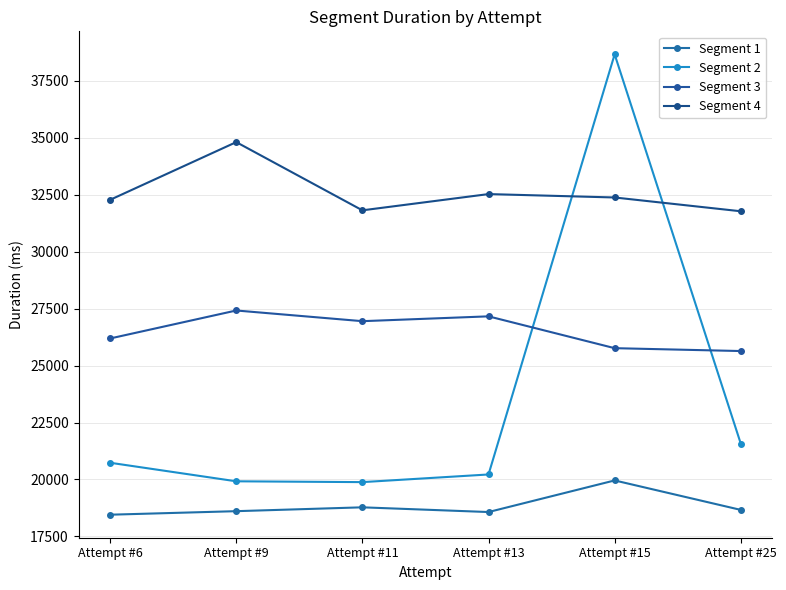

Count the number of categories in the chart.

6